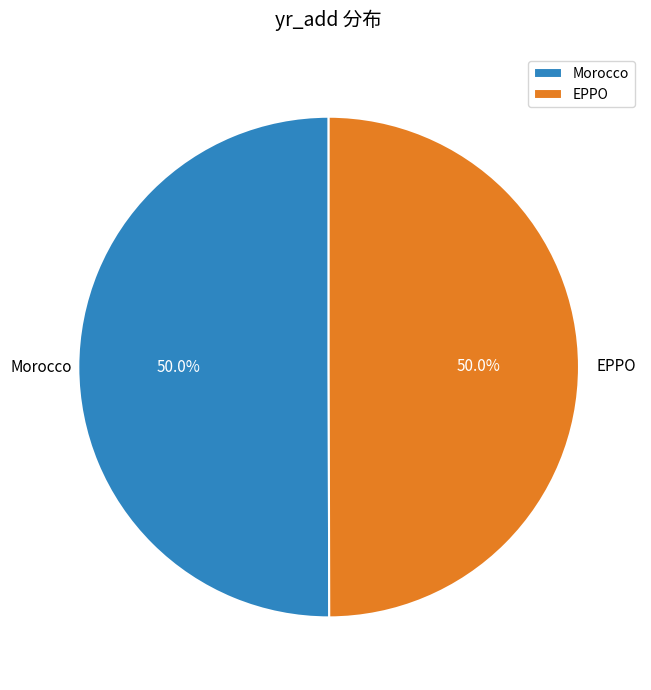

What is the total percentage of Morocco and EPPO?

100.0%